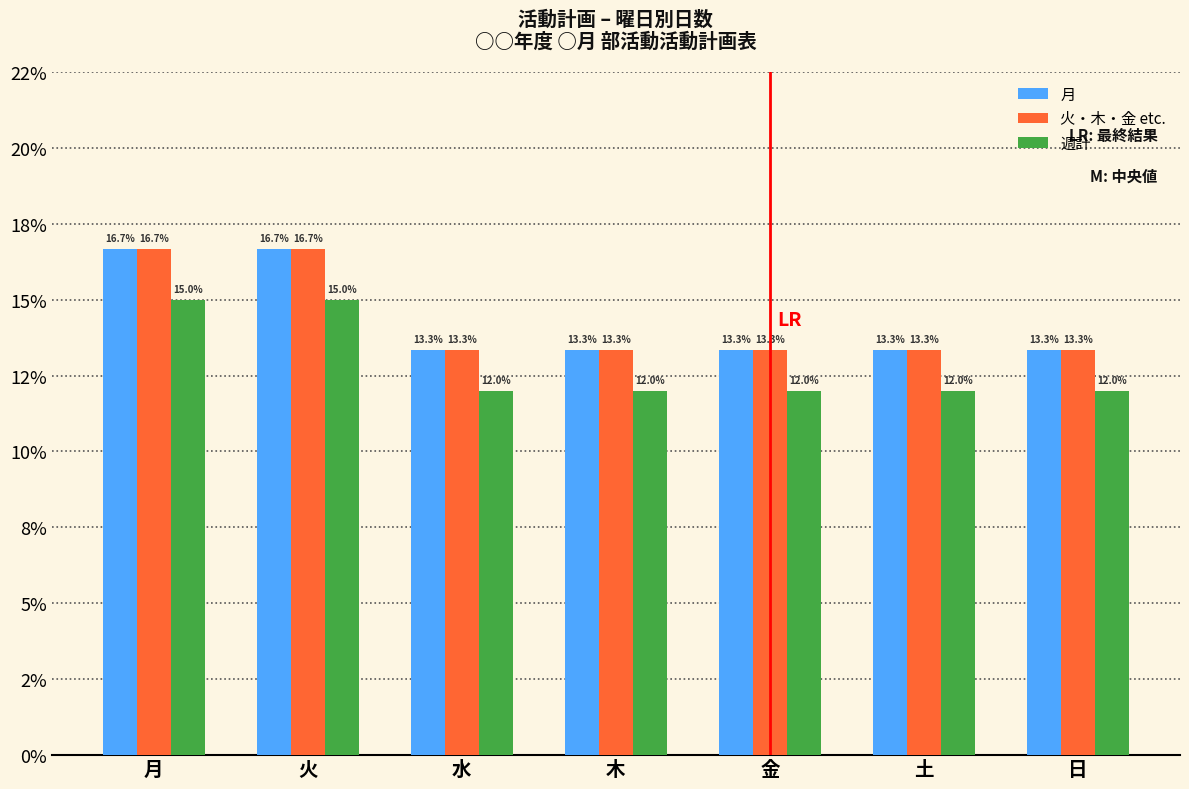

Are the bars grouped side by side (vs. stacked)?

Yes